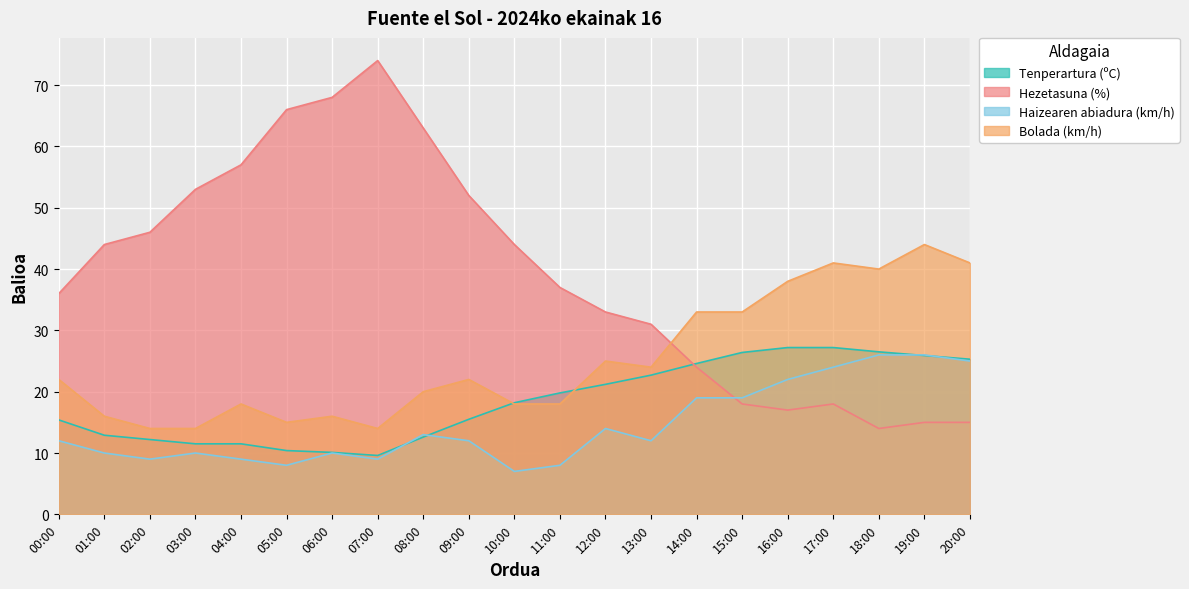

Between 15:00 and 16:00, which series saw the biggest shift?

Bolada (km/h)